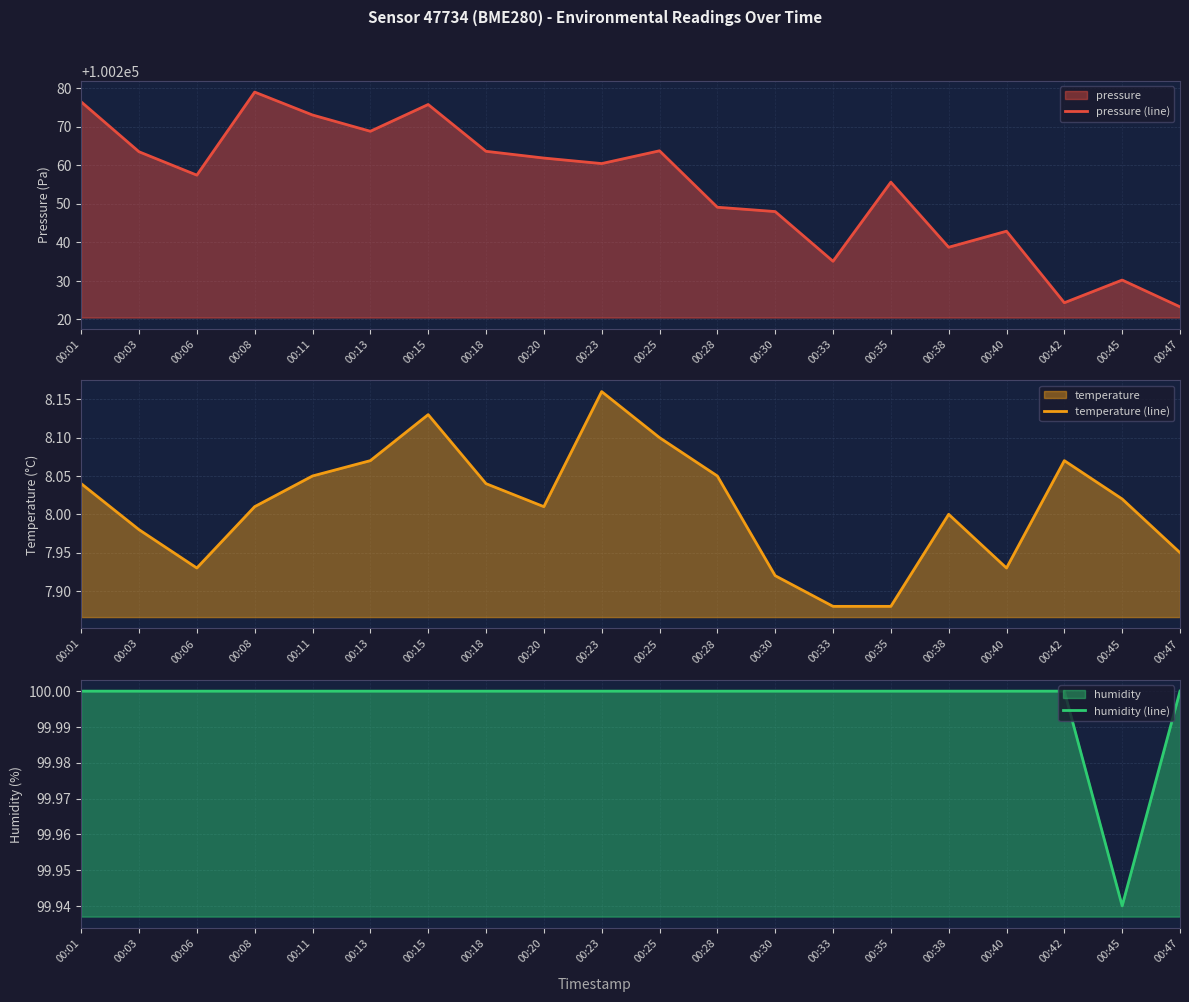

What is the average value of the temperature (line) series?

8.0